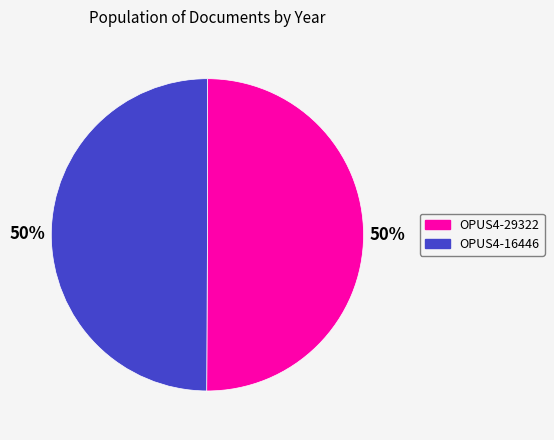

Approximately how many times larger is the value at OPUS4-16446 compared to OPUS4-29322?

1.0